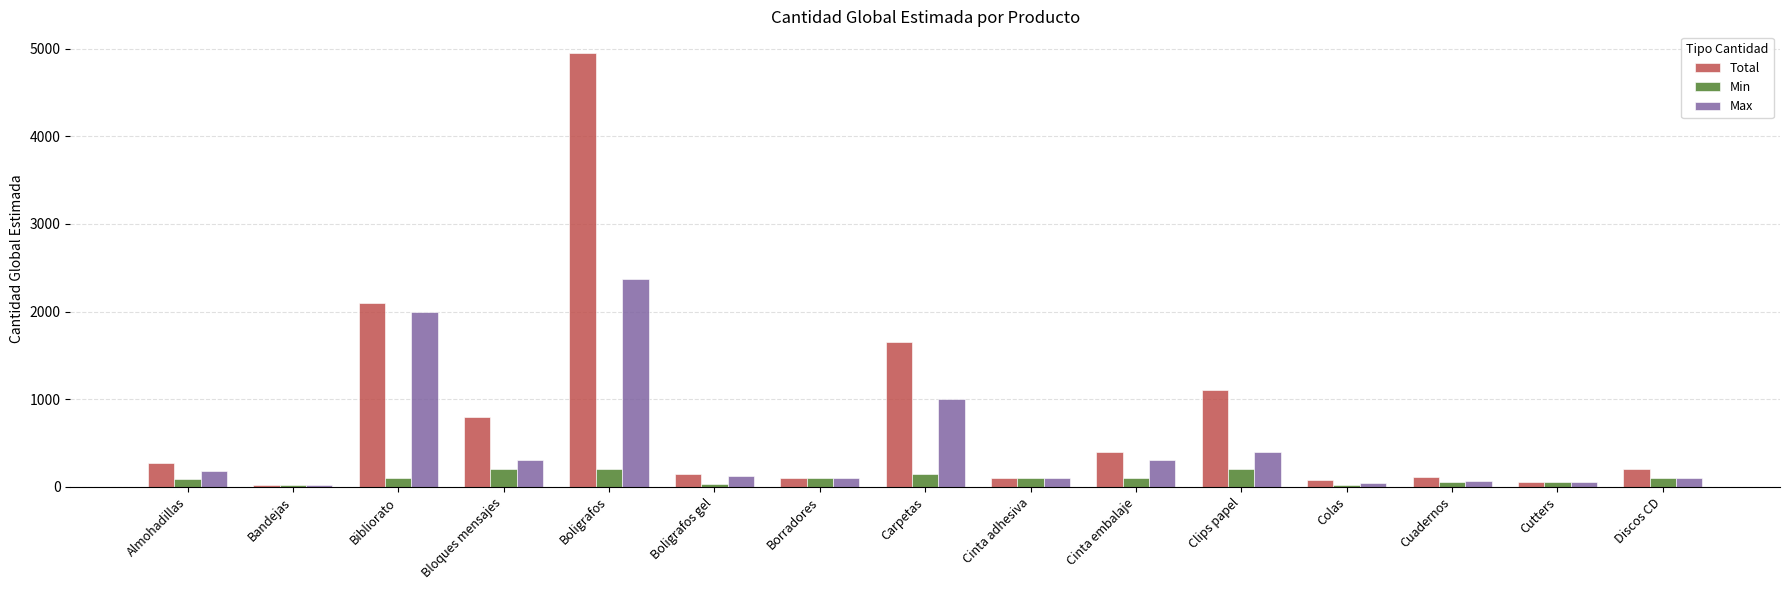

What is the maximum value shown in the chart?

4950